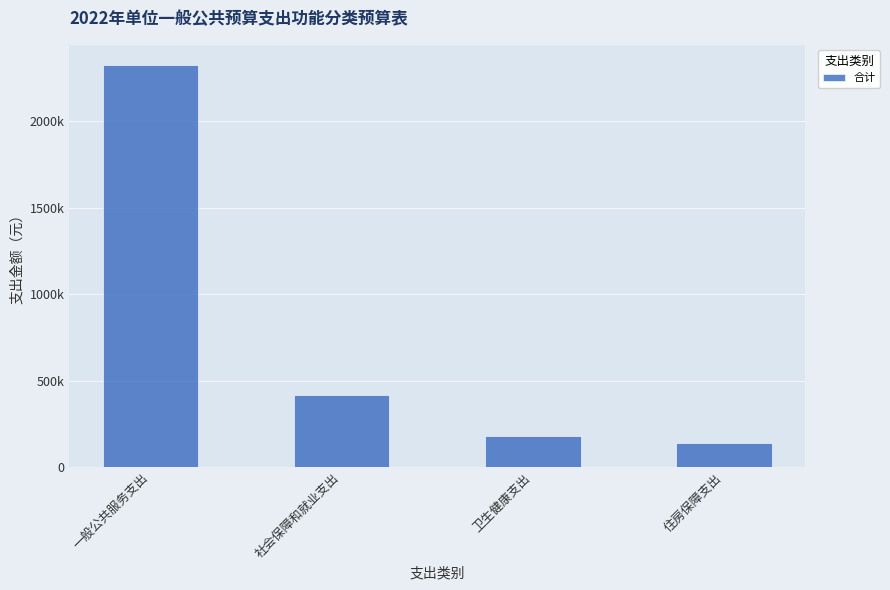

Which category has the lowest value across all series?

住房保障支出